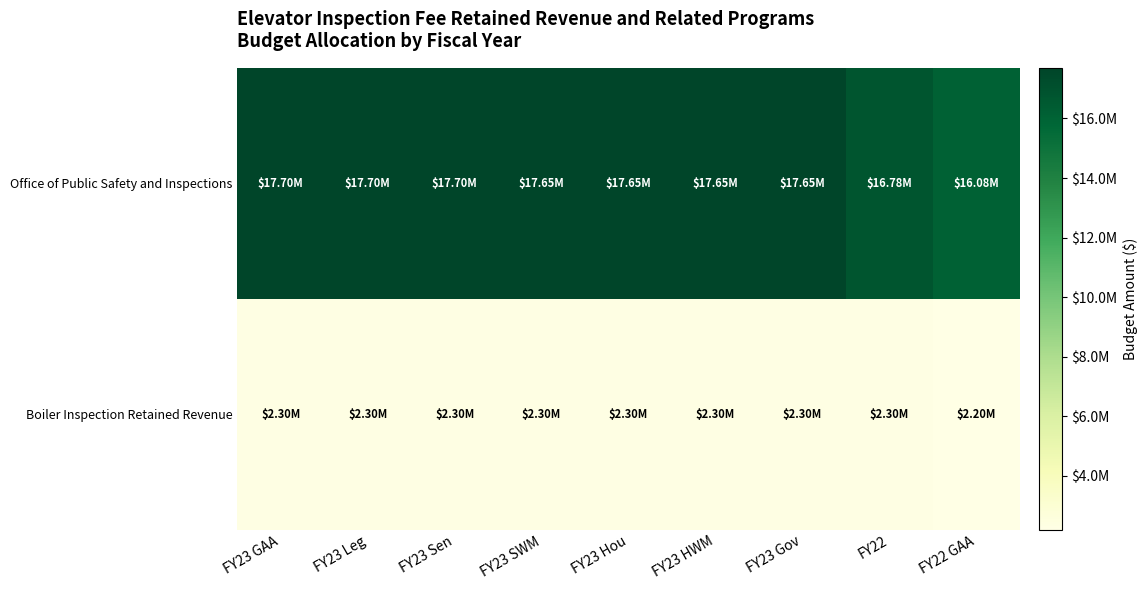

At how many categories does at least one series exceed 11098431?

9